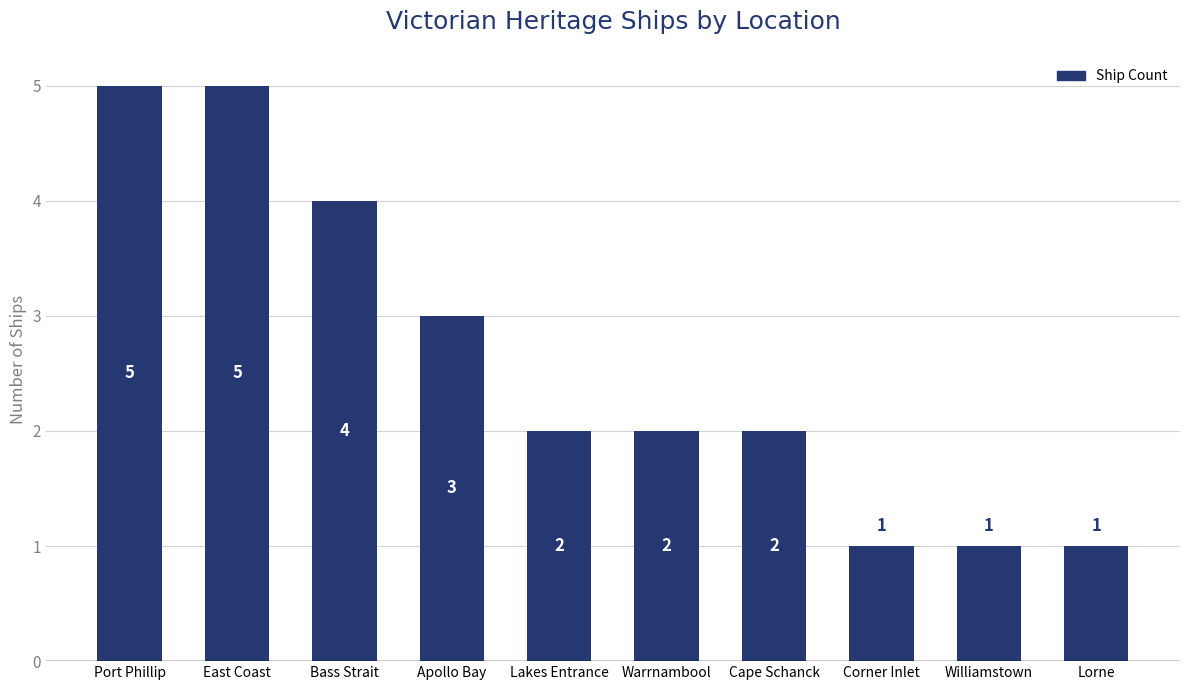

What is the sum of the values at Lakes Entrance and East Coast?

7